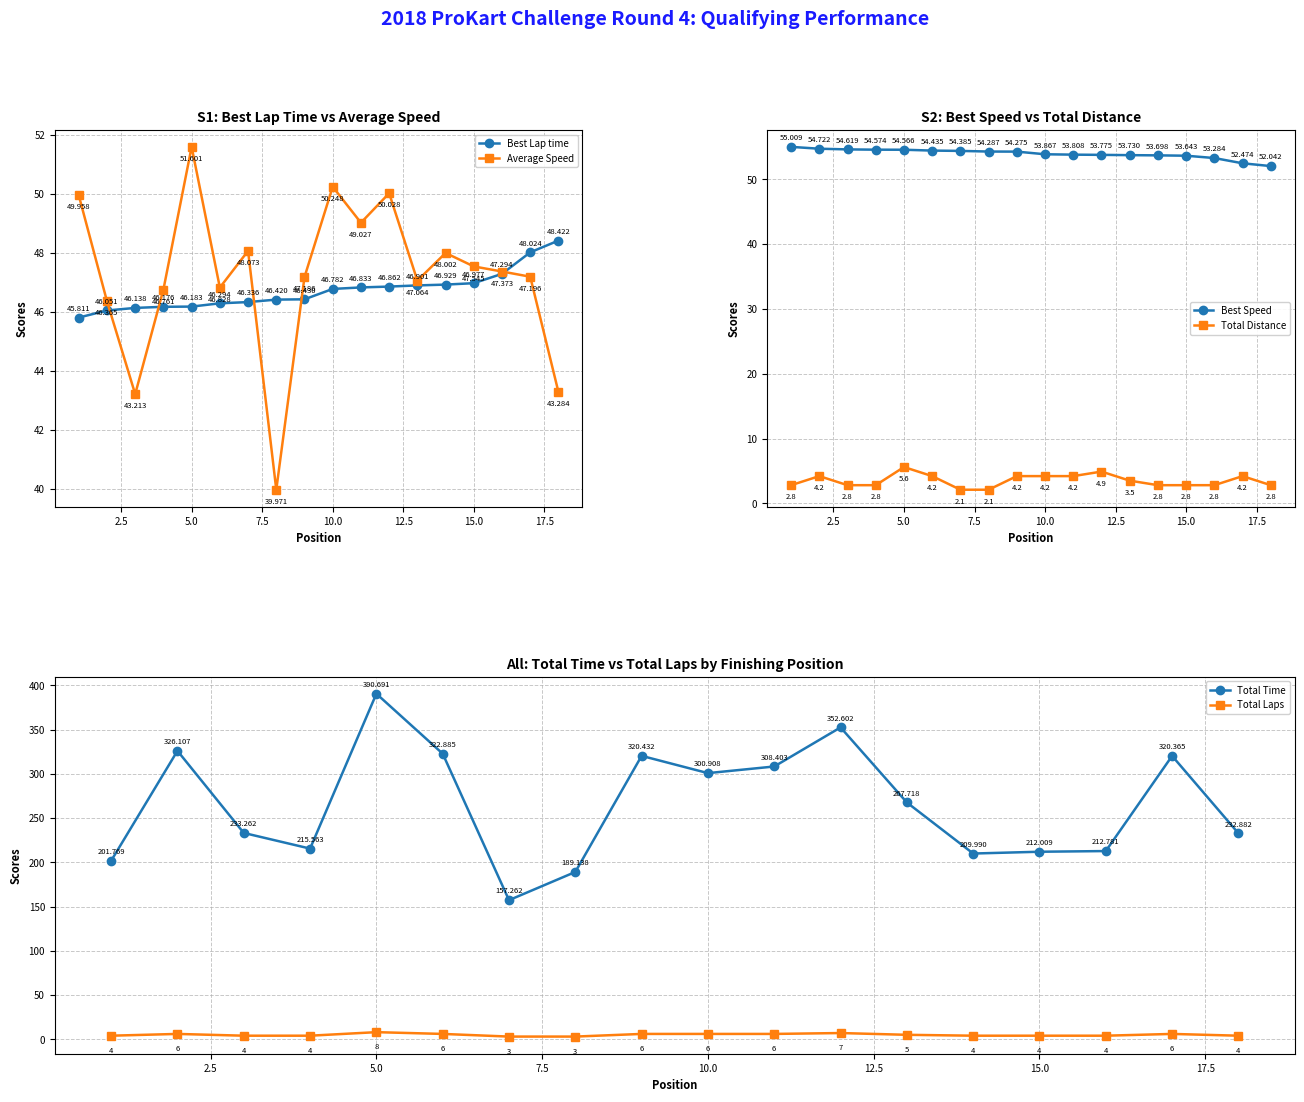

Reading right to left, list all the values displayed in this chart.

Best Lap time: 48.4	48.0	47.3	47.0	46.9	46.9	46.9	46.8	46.8	46.4	46.4	46.3	46.3	46.2	46.2	46.1	46.1	45.8
Average Speed: 43.3	47.2	47.4	47.5	48.0	47.1	50.0	49.0	50.2	47.2	40.0	48.1	46.8	51.6	46.8	43.2	46.4	50.0
Best Speed: 52.0	52.5	53.3	53.6	53.7	53.7	53.8	53.8	53.9	54.3	54.3	54.4	54.4	54.6	54.6	54.6	54.7	55.0
Total Distance: 2.8	4.2	2.8	2.8	2.8	3.5	4.9	4.2	4.2	4.2	2.1	2.1	4.2	5.6	2.8	2.8	4.2	2.8
Total Time: 232.9	320.4	212.8	212.0	210.0	267.7	352.6	308.4	300.9	320.4	189.1	157.3	322.9	390.7	215.6	233.3	326.1	201.8
Total Laps: 4.0	6.0	4.0	4.0	4.0	5.0	7.0	6.0	6.0	6.0	3.0	3.0	6.0	8.0	4.0	4.0	6.0	4.0